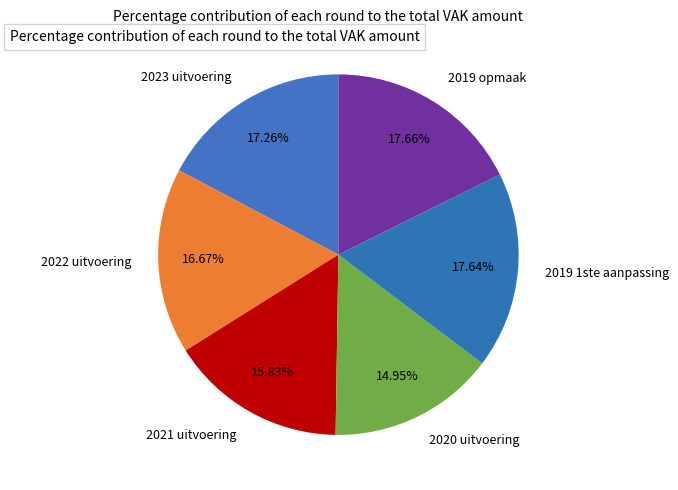

Which has a higher value, 2023 uitvoering or 2022 uitvoering?

2023 uitvoering